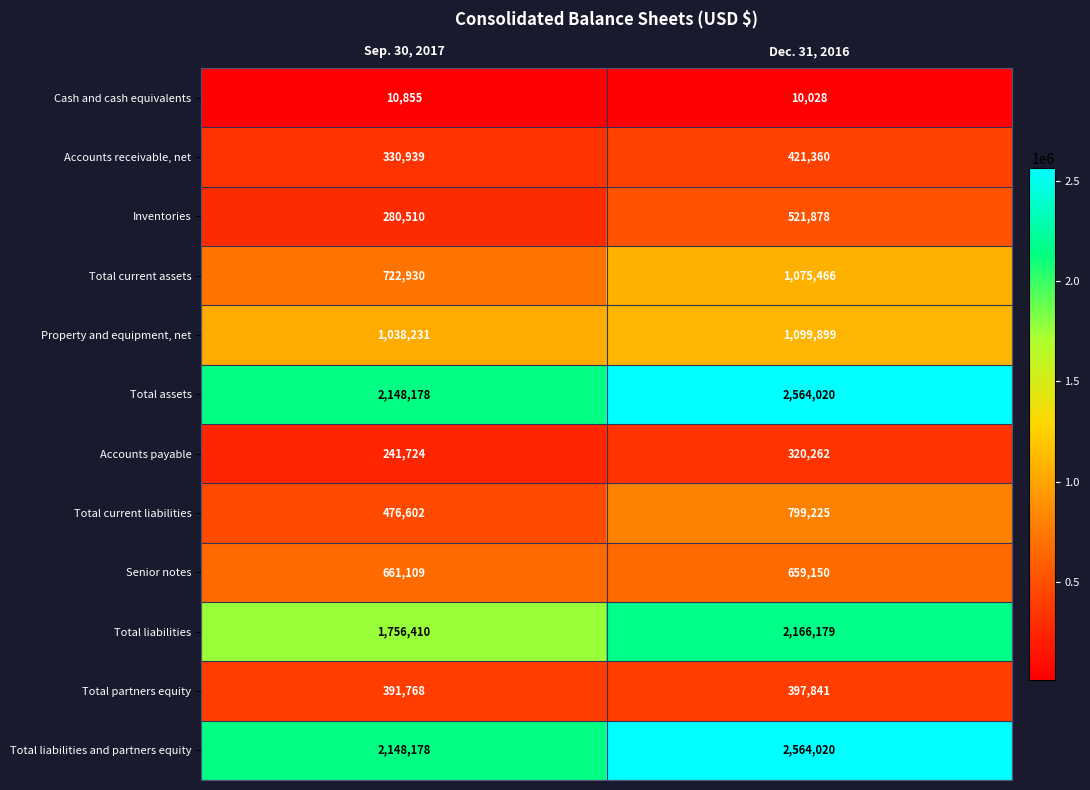

The Total liabilities series shows 1756410 at Sep. 30, 2017. True or false?

True